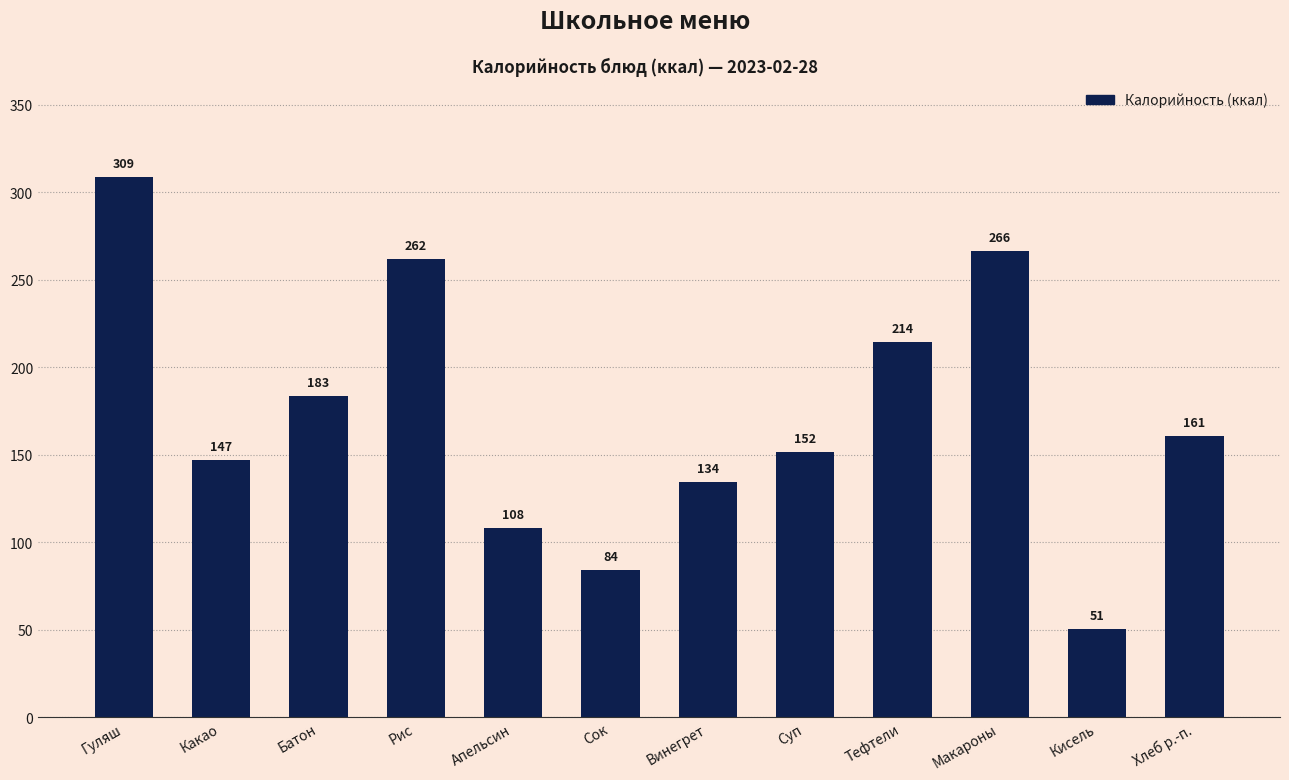

What is the label of the 8th bar from the right?

Апельсин